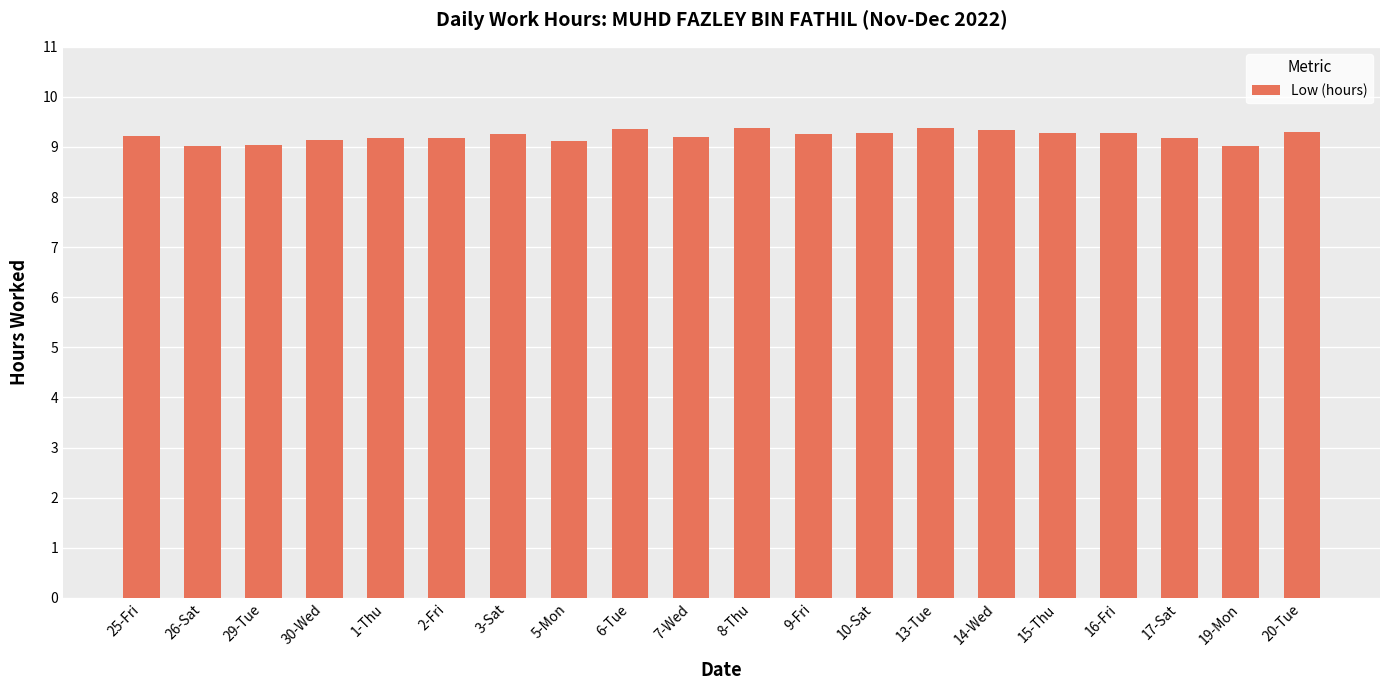

What is the difference between the values at 10-Sat and 13-Tue?

0.1